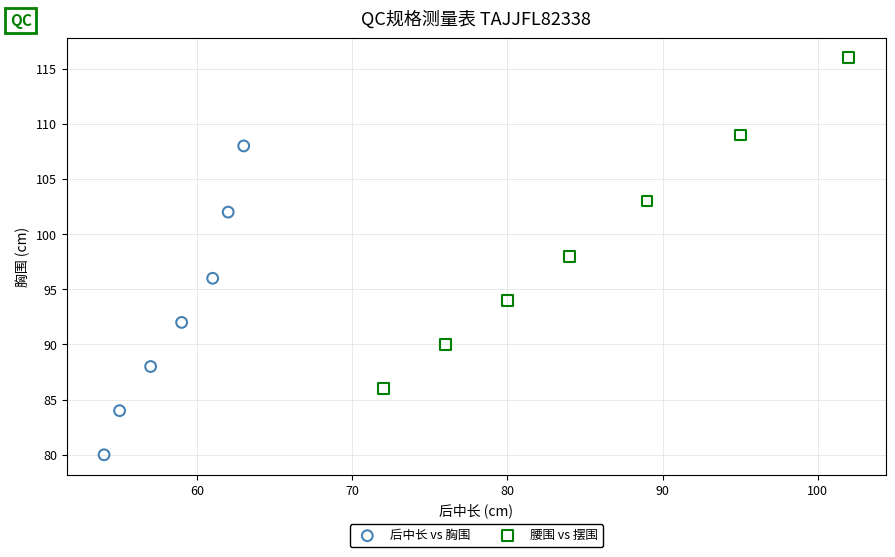

Which series reaches the minimum Y coordinate?

后中长 vs 胸围